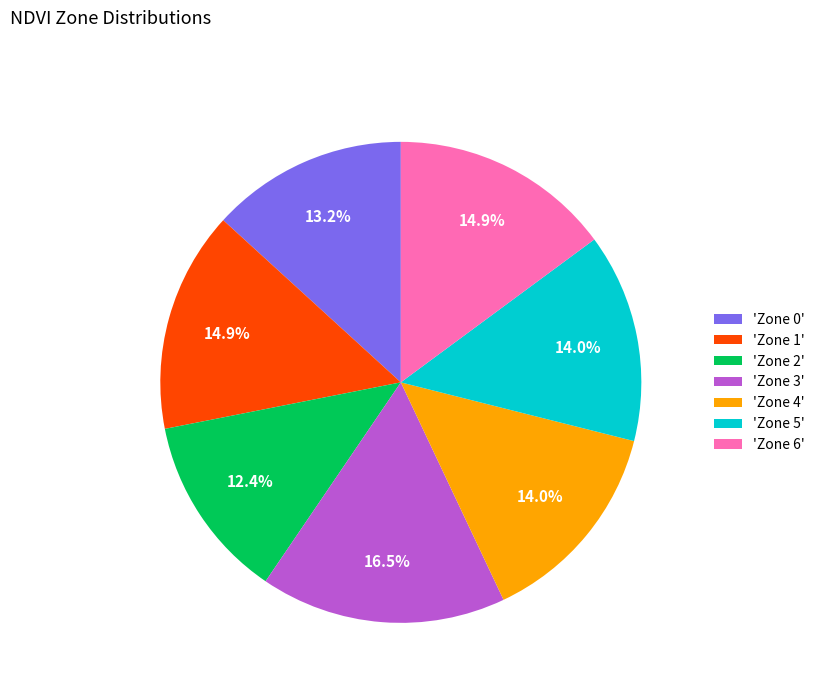

What portion of the pie excludes 'Zone 5'?

86.0%